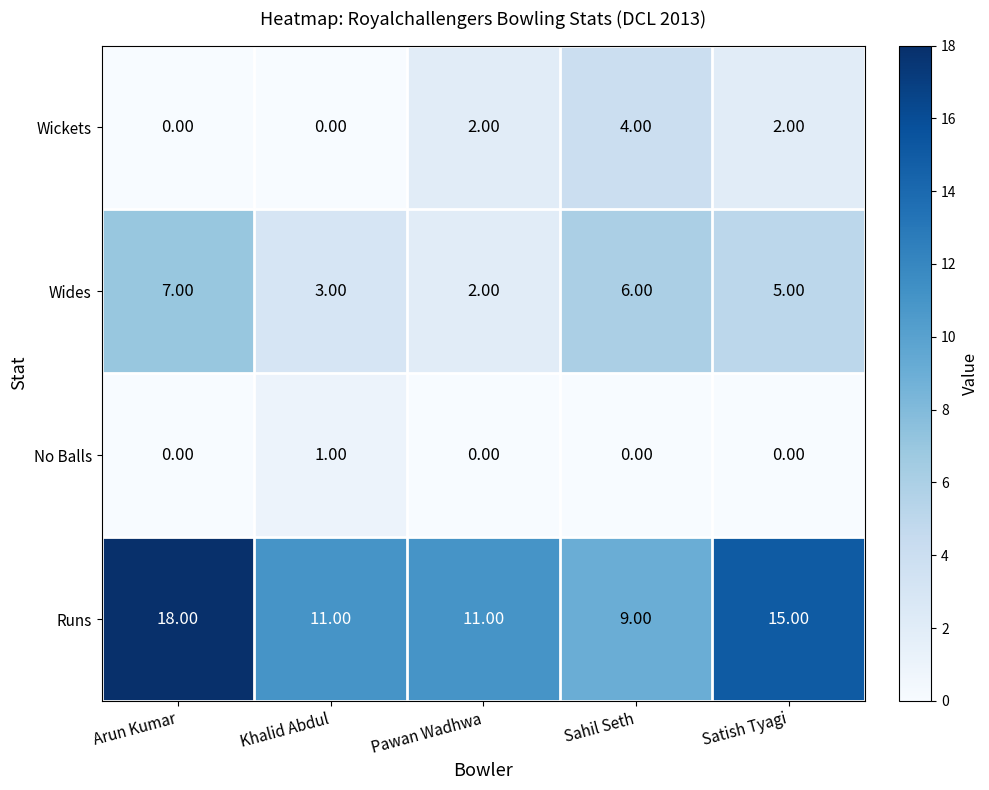

Which label corresponds to the largest value in the chart?

Arun Kumar